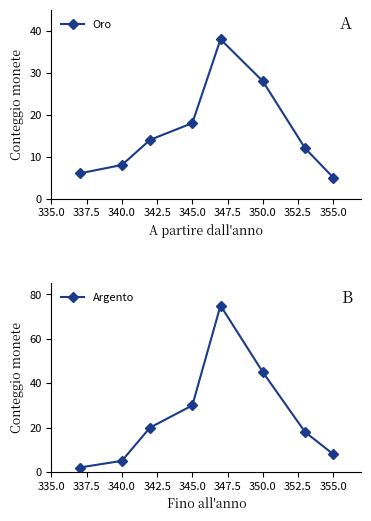

Which series has the largest total across all categories?

Argento